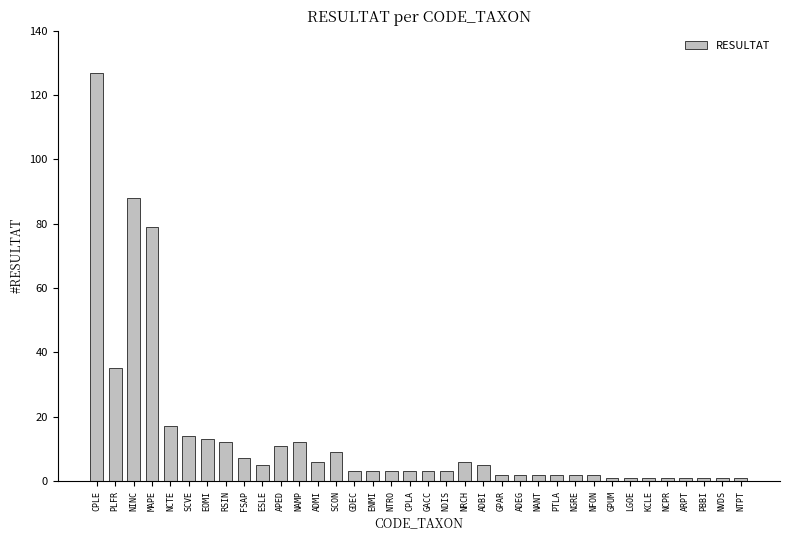

Between ADBI and CPLA, which is larger?

ADBI